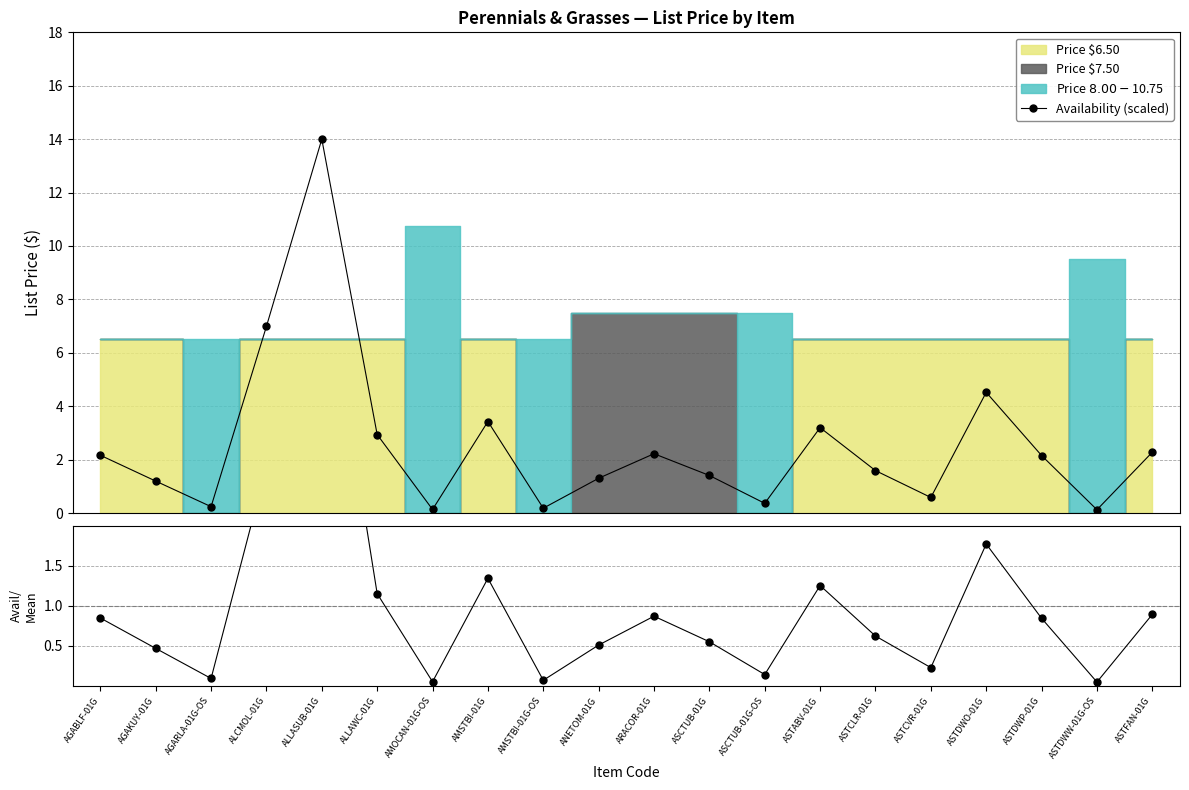

True or false: Avail/Mean and Availability (scaled) cross at least once.

False